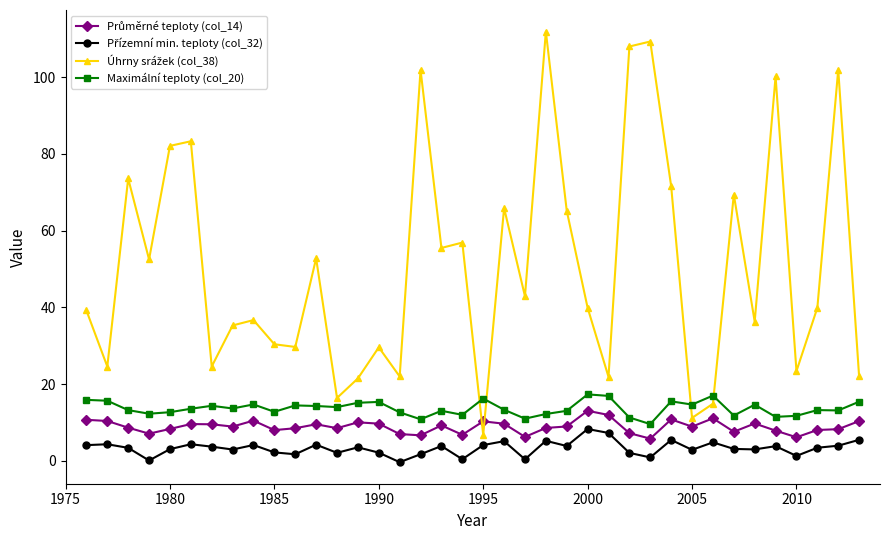

How many series are shown in this chart?

4